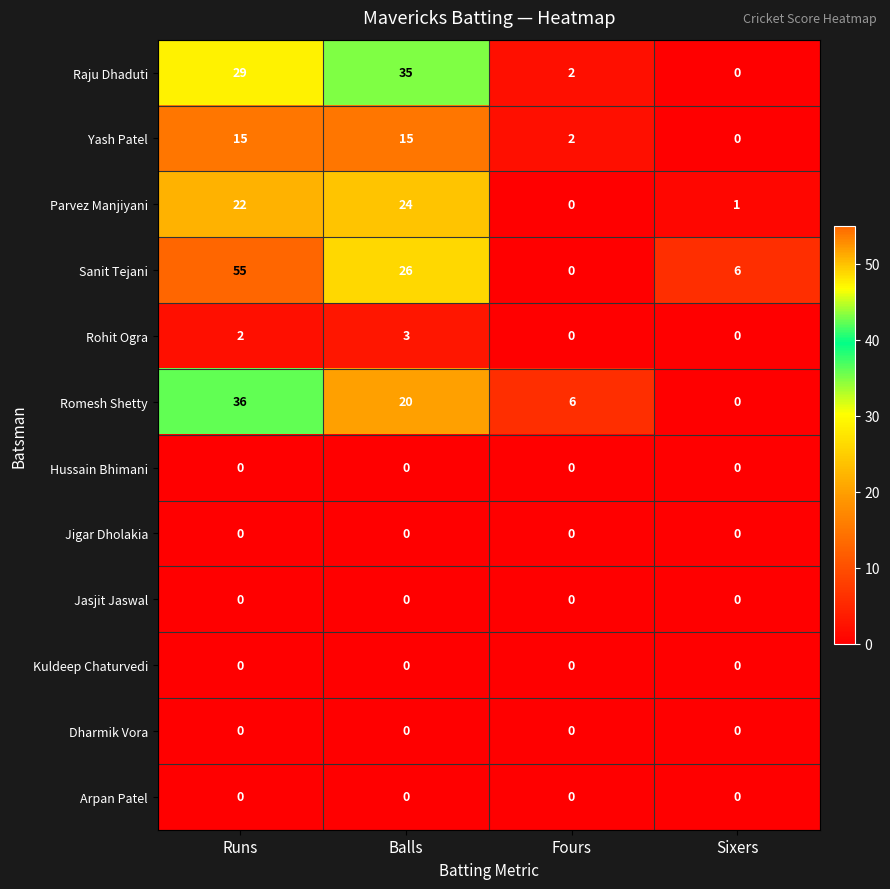

The Kuldeep Chaturvedi series shows 0 at Sixers. True or false?

True